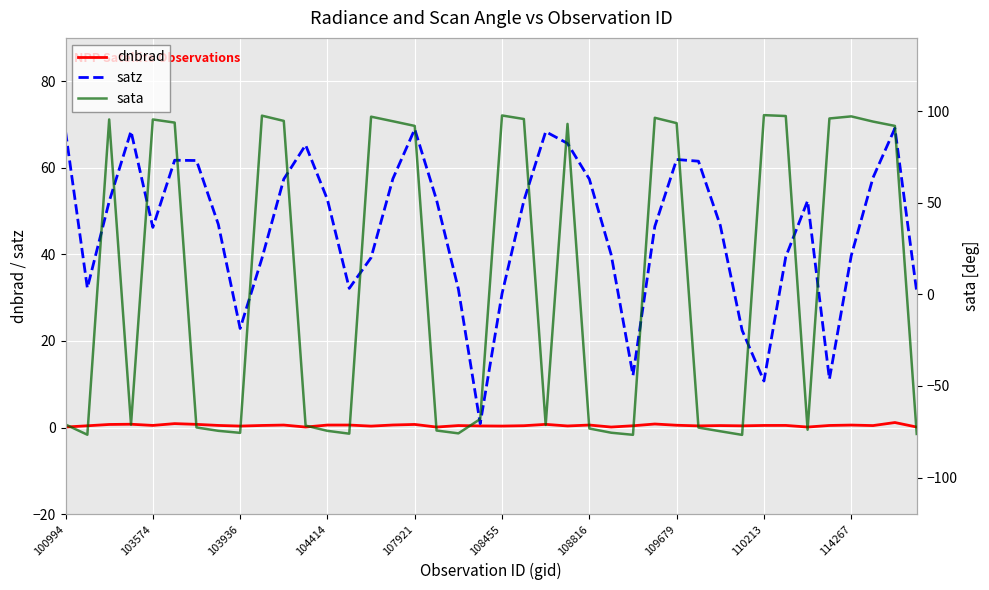

At which category is the sum across all series the highest?

38